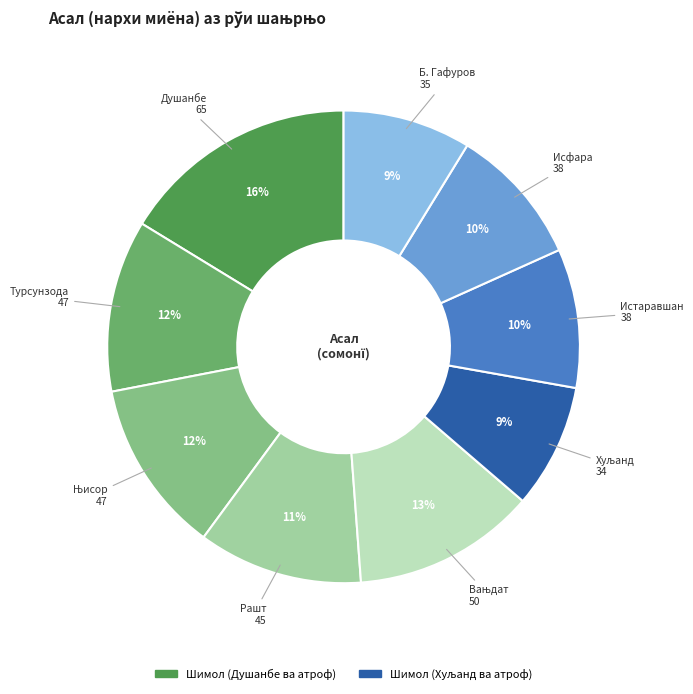

Does any single category account for the majority?

No